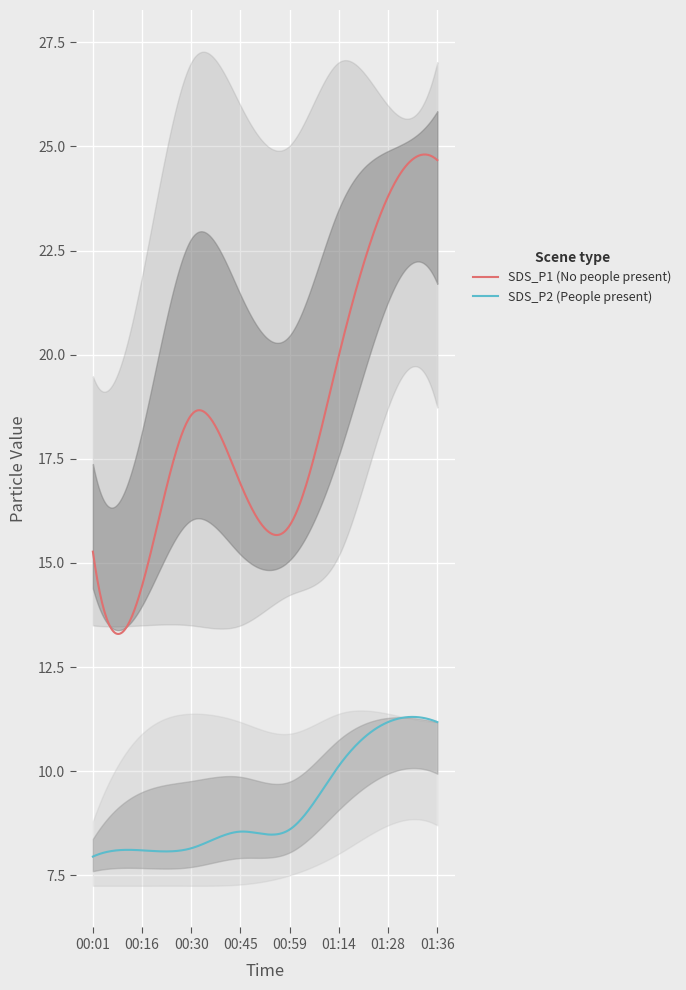

At which category does SDS_P2_upper reach its first local valley?

00:59